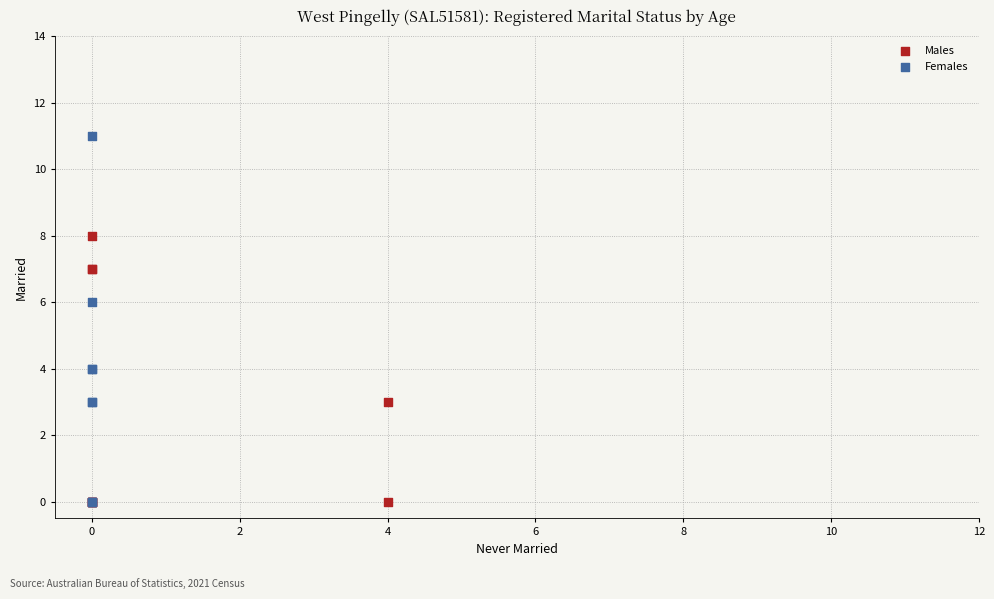

Which series has the widest spread of Y values?

Females